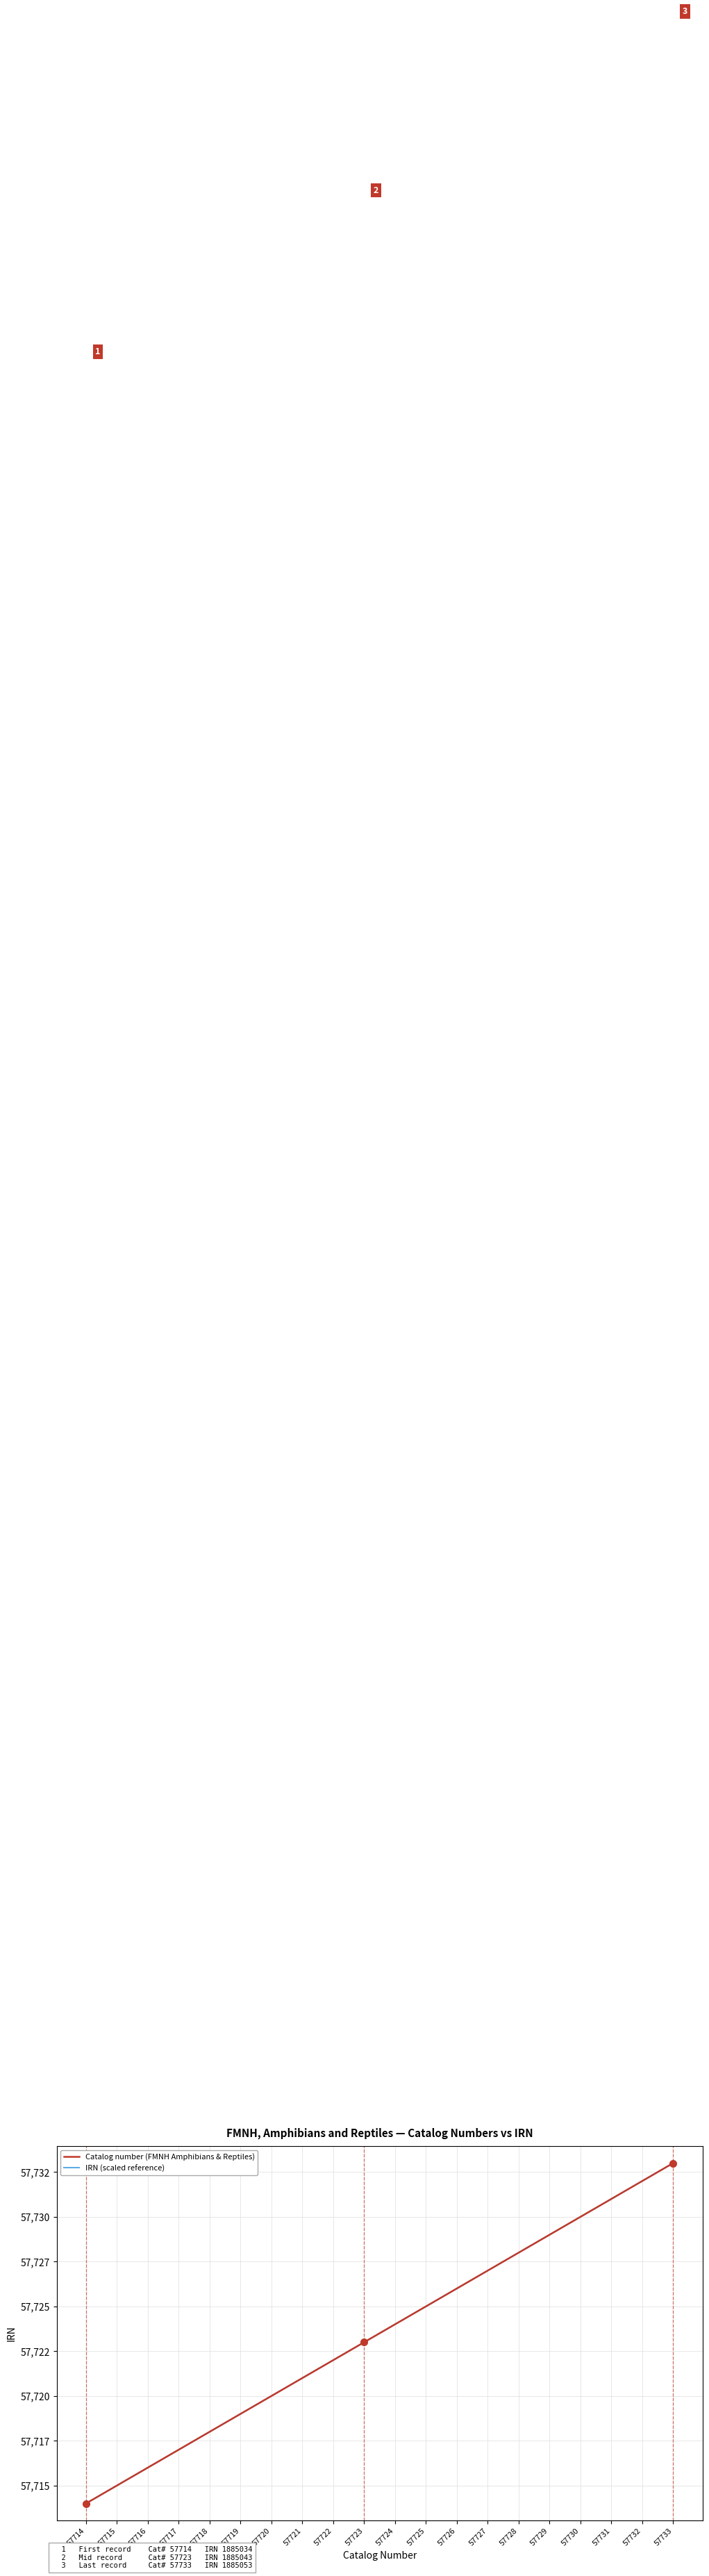

Does the chart have visible grid lines?

Yes